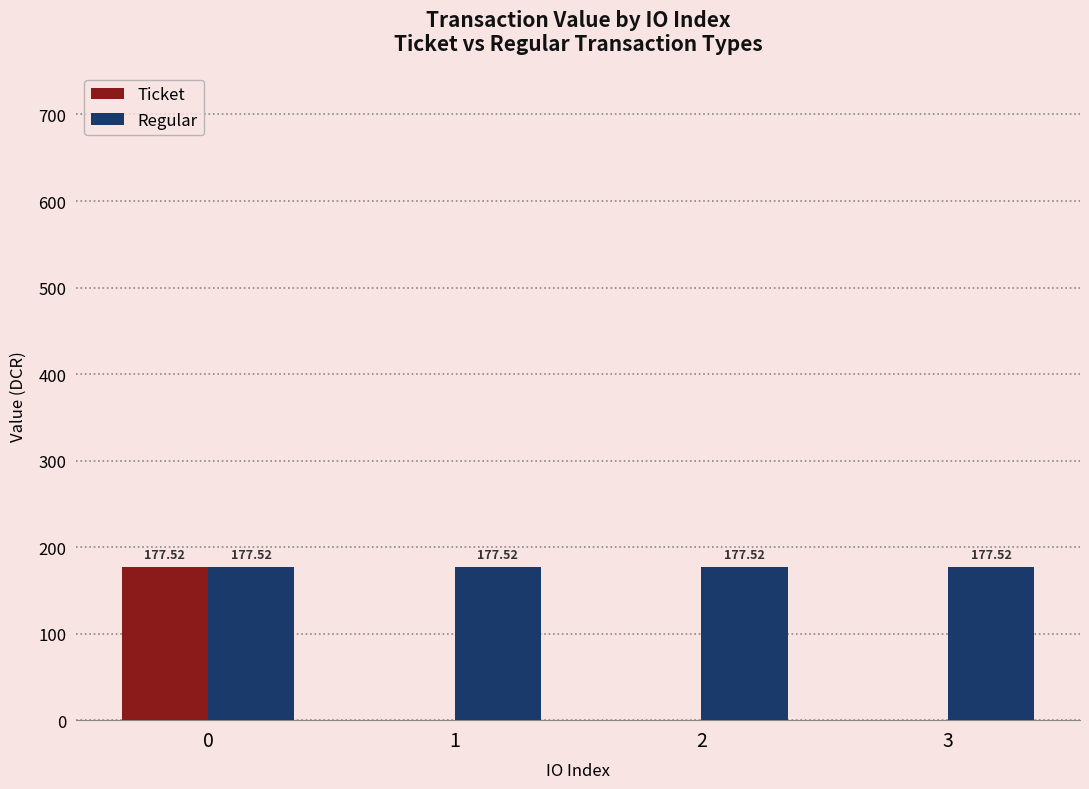

Is the value of Regular at 2 greater than the value of Ticket at 2?

Yes